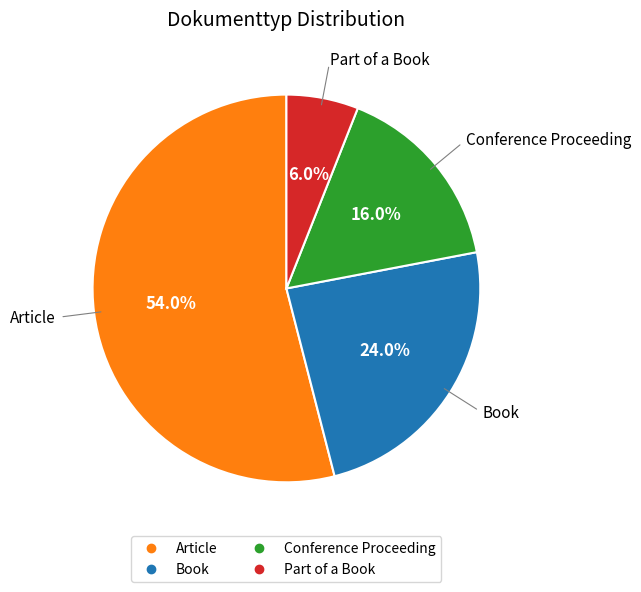

Rank the categories by value from lowest to highest.

Part of a Book, Conference Proceeding, Book, Article